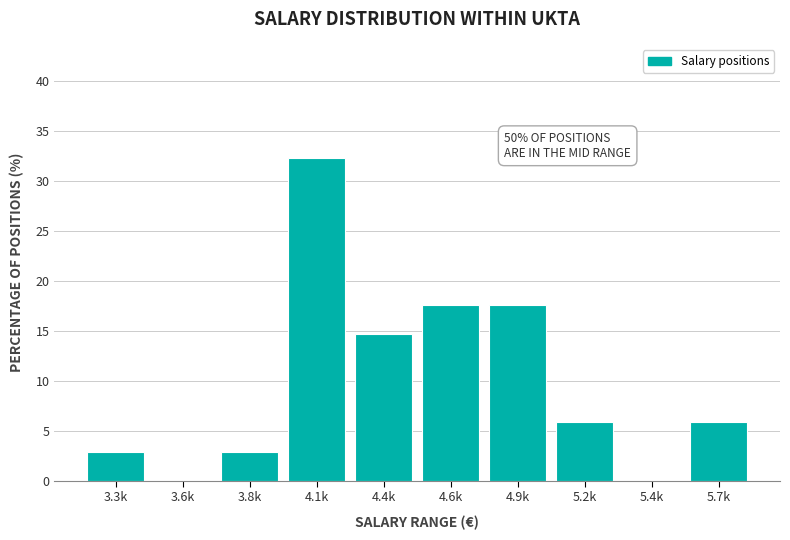

Reading left to right, list all the values displayed in this chart.

3.3k=2.9	3.6k=0.0	3.8k=2.9	4.1k=32.4	4.4k=14.7	4.6k=17.6	4.9k=17.6	5.2k=5.9	5.4k=0.0	5.7k=5.9